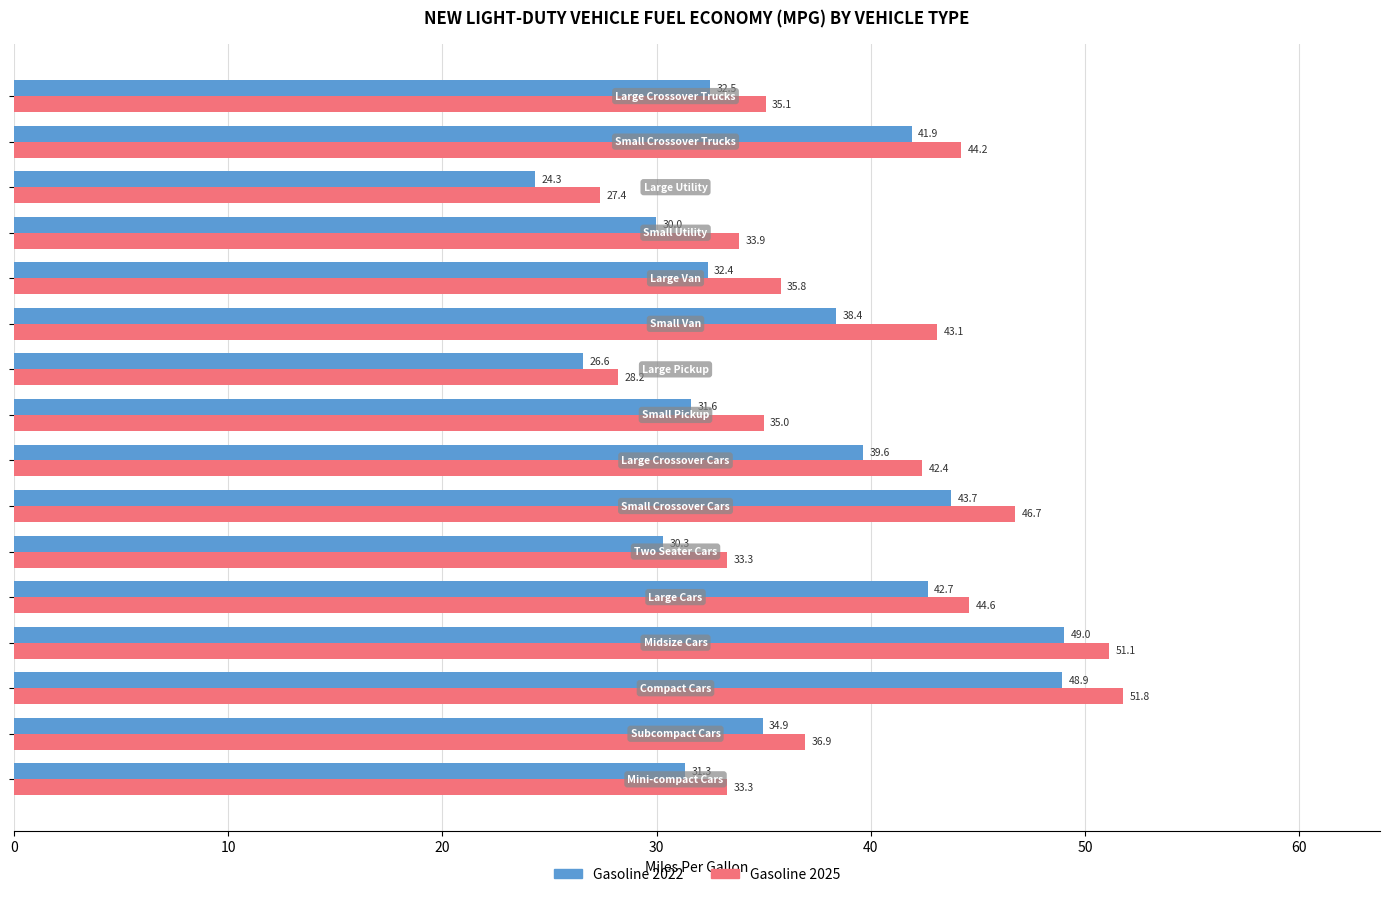

List the series in order of their overall mean, lowest first.

Gasoline 2022, Gasoline 2025